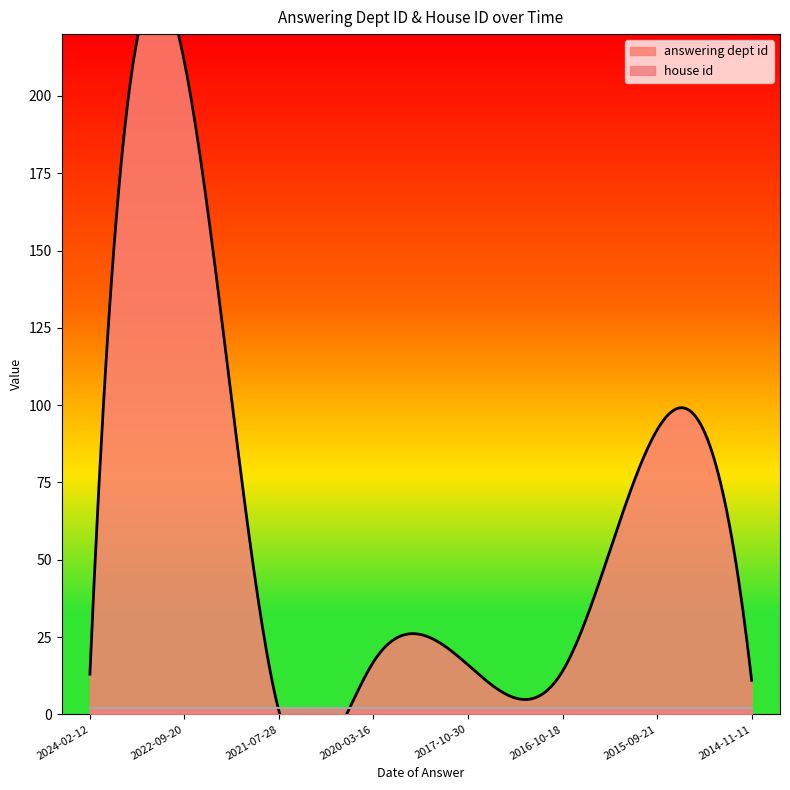

What is the minimum value for answering dept id?

1